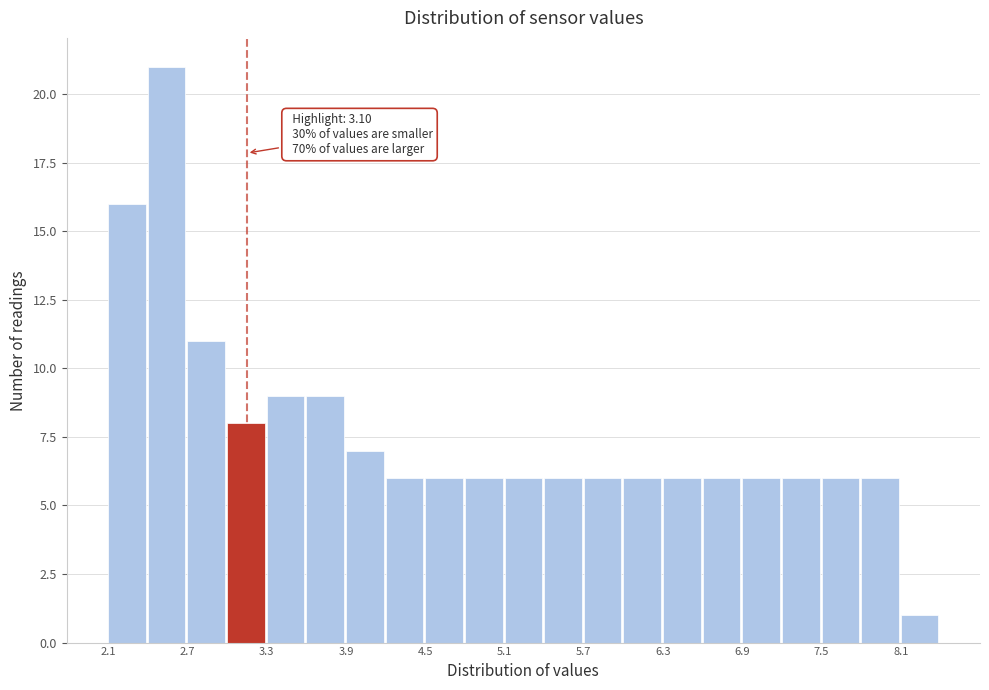

Around what value on the x-axis is the tallest bar? Give the approximate position of its centre, as read against the axis.

2.6